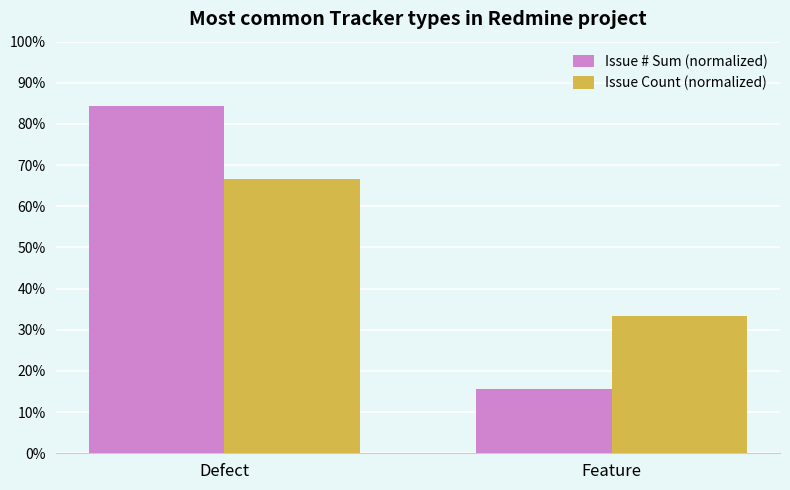

Reading left to right, list all the values displayed in this chart.

Issue # Sum (normalized): 84.3	15.7
Issue Count (normalized): 66.7	33.3